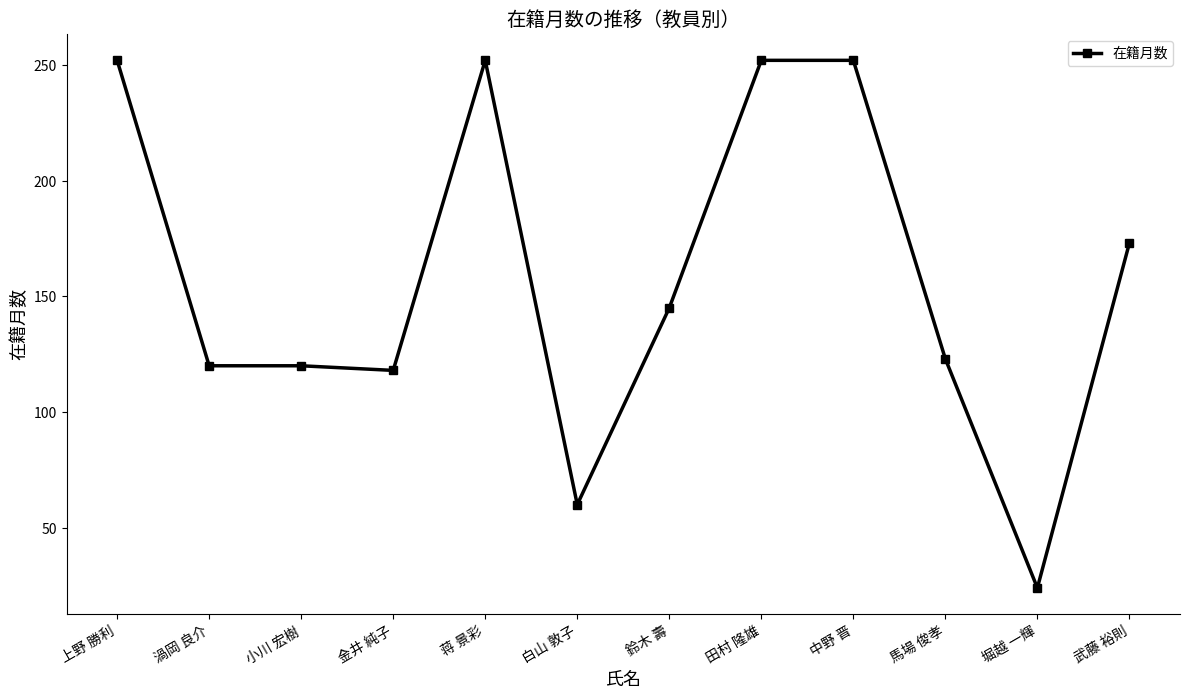

What is the sum of the values at 上野 勝利 and 堀越 一輝?

276